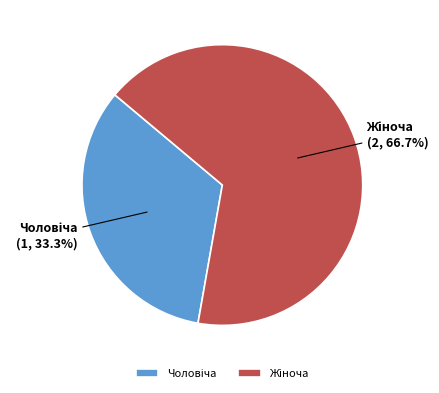

Is there any slice that represents more than half of the pie?

Yes